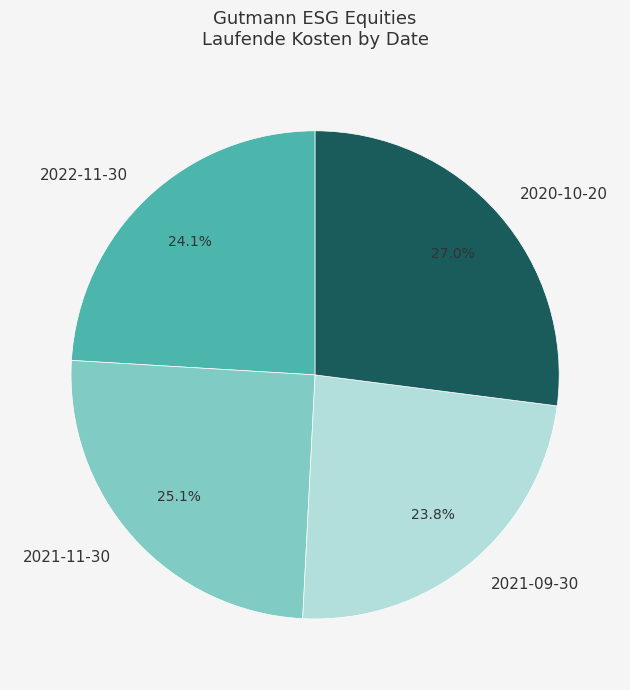

Is there a majority slice in this chart?

No